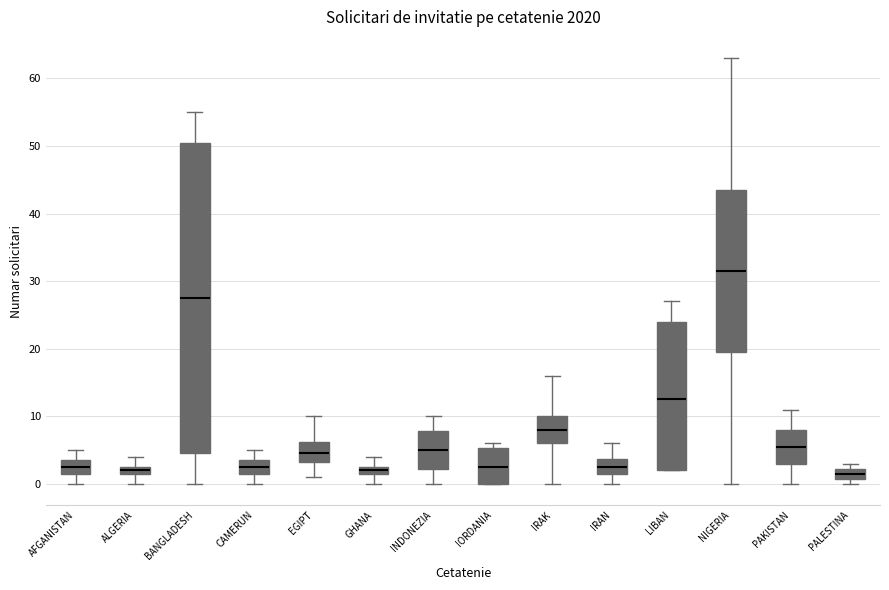

Comparing the boxes themselves (not the whiskers), which one is the tallest?

BANGLADESH